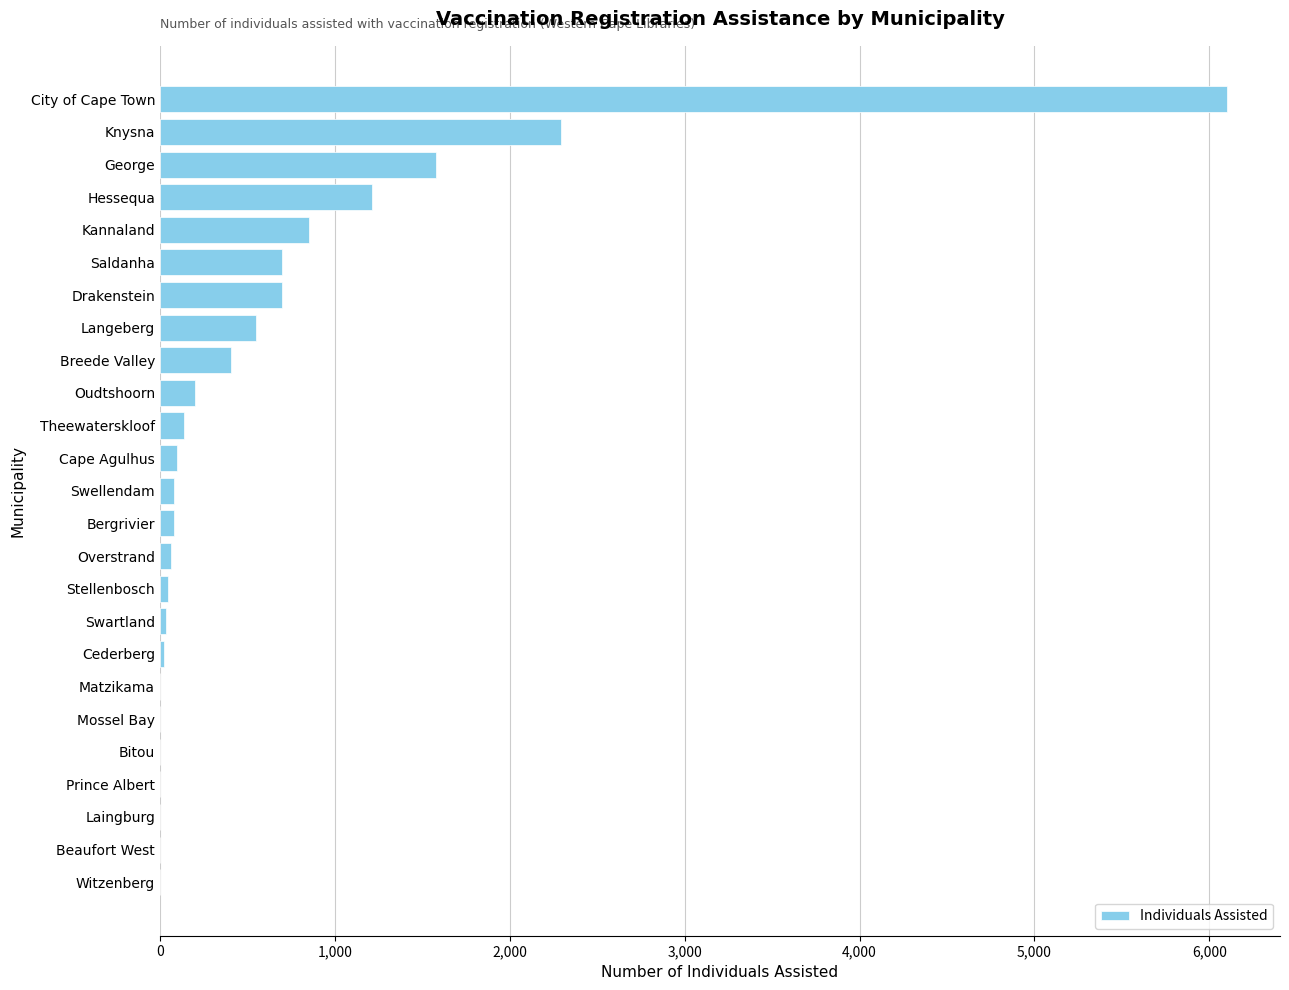

Between Langeberg and Oudtshoorn, which is larger?

Langeberg